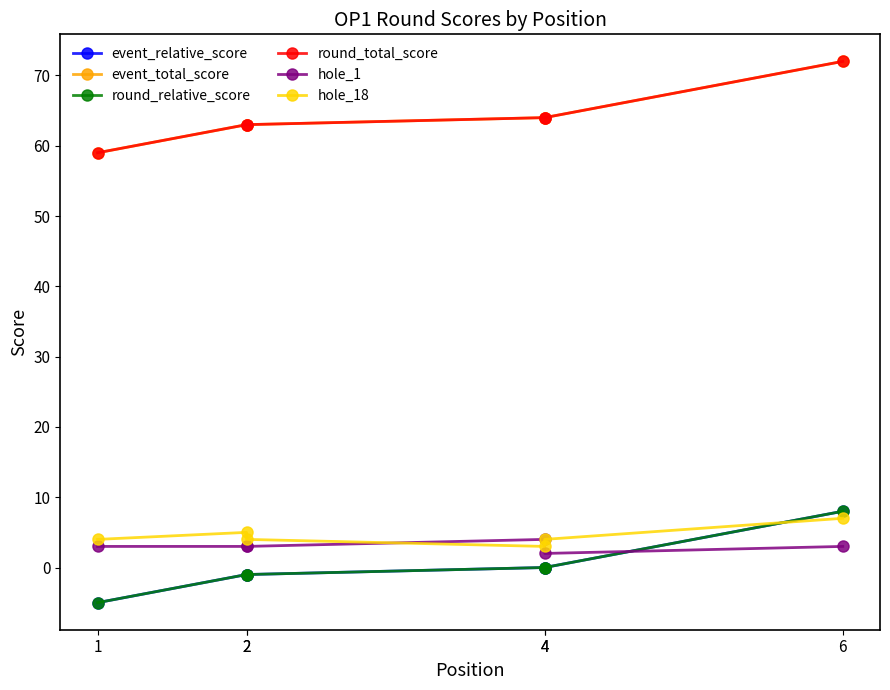

Reading left to right, transcribe all the data shown in this chart.

event_relative_score: 1=-5	2=-1	2=-1	4=0	4=0	6=8
event_total_score: 1=59	2=63	2=63	4=64	4=64	6=72
round_relative_score: 1=-5	2=-1	2=-1	4=0	4=0	6=8
round_total_score: 1=59	2=63	2=63	4=64	4=64	6=72
hole_1: 1=3	2=3	2=3	4=4	4=2	6=3
hole_18: 1=4	2=5	2=4	4=3	4=4	6=7